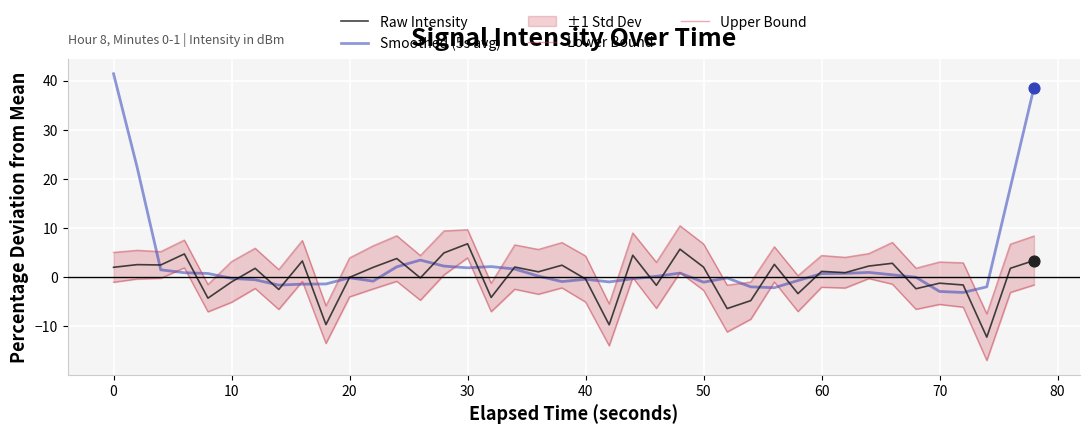

Which series has the widest spread of Y values?

Smoothed (5s avg)